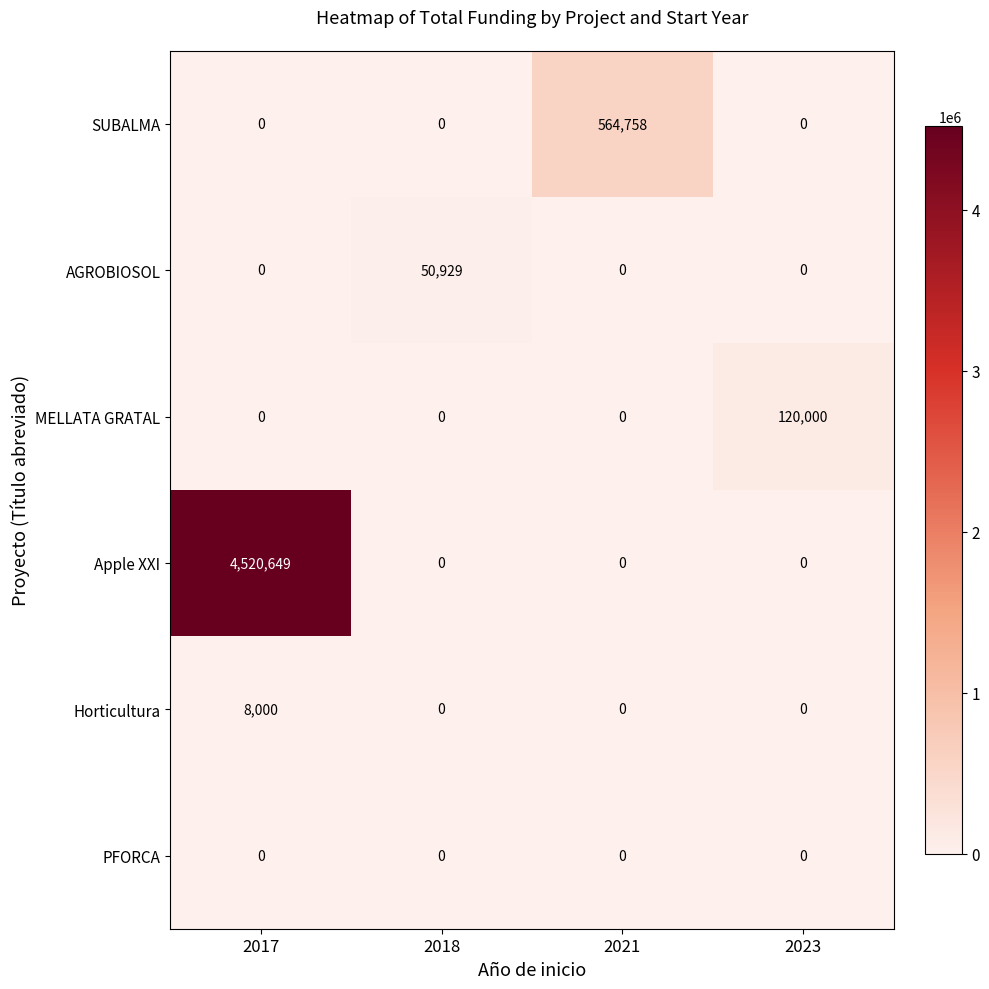

Rank the series by their maximum value, from lowest to highest.

PFORCA, Horticultura, AGROBIOSOL, MELLATA GRATAL, SUBALMA, Apple XXI